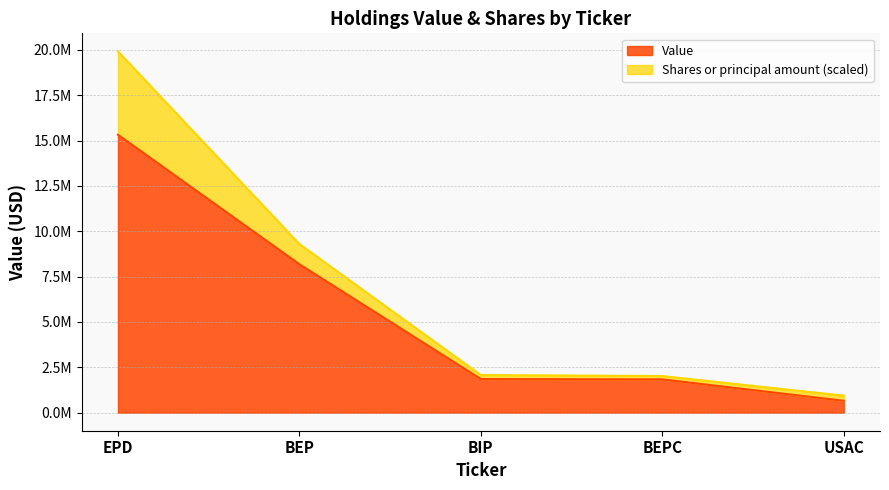

Reading right to left, extract all data points from this chart.

655000	1835000	1853000	8183000	15324000